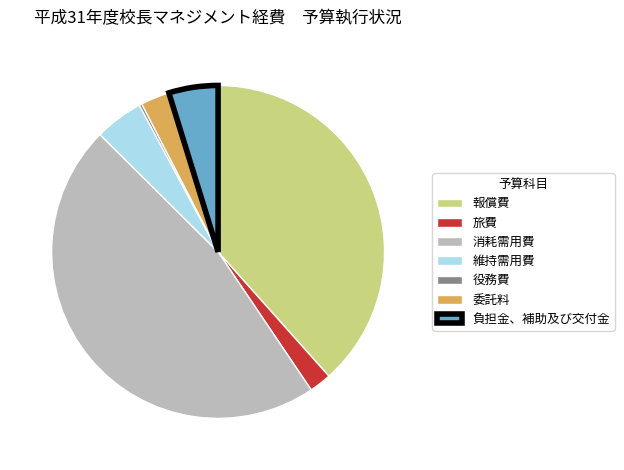

Is it true that 委託料 is 3% of the pie?

True